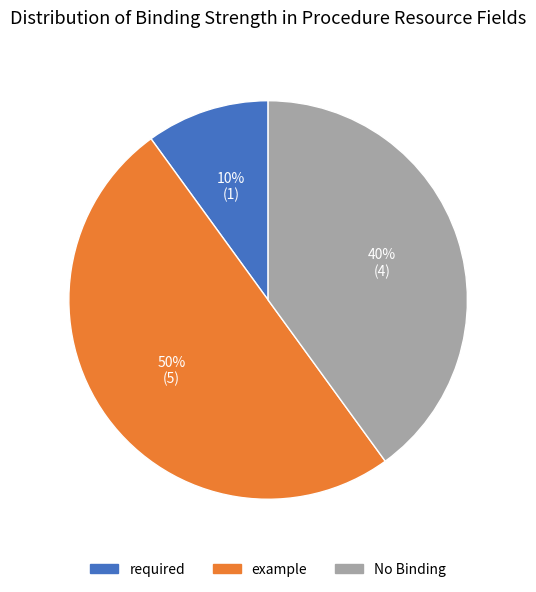

The No Binding slice represents 31% of the pie. True or false?

False